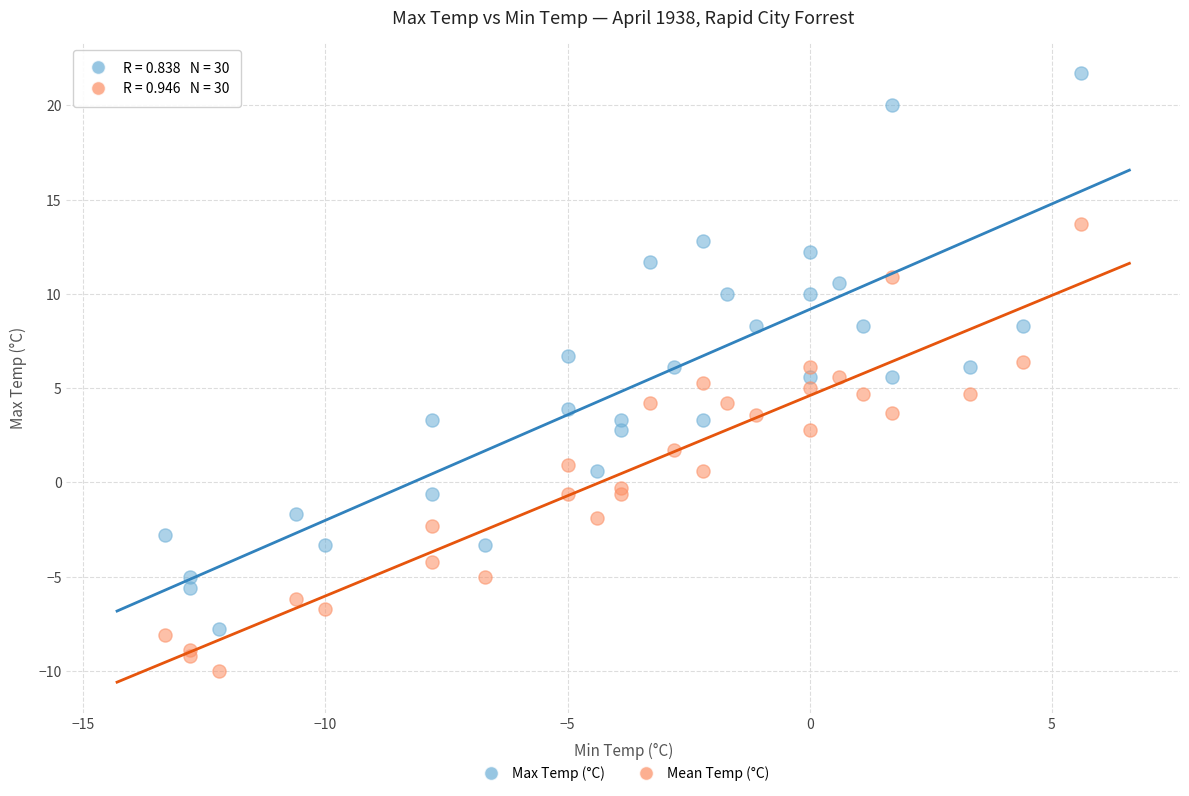

What are all the series names shown in the legend?

Max Temp (°C), Mean Temp (°C)